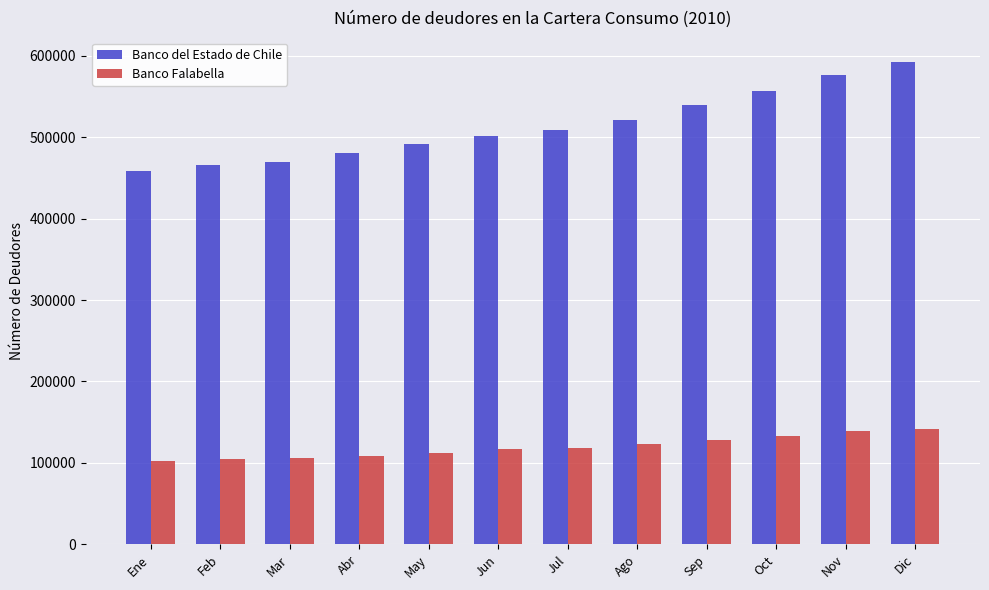

Between May and Dic, which series saw the biggest shift?

Banco del Estado de Chile